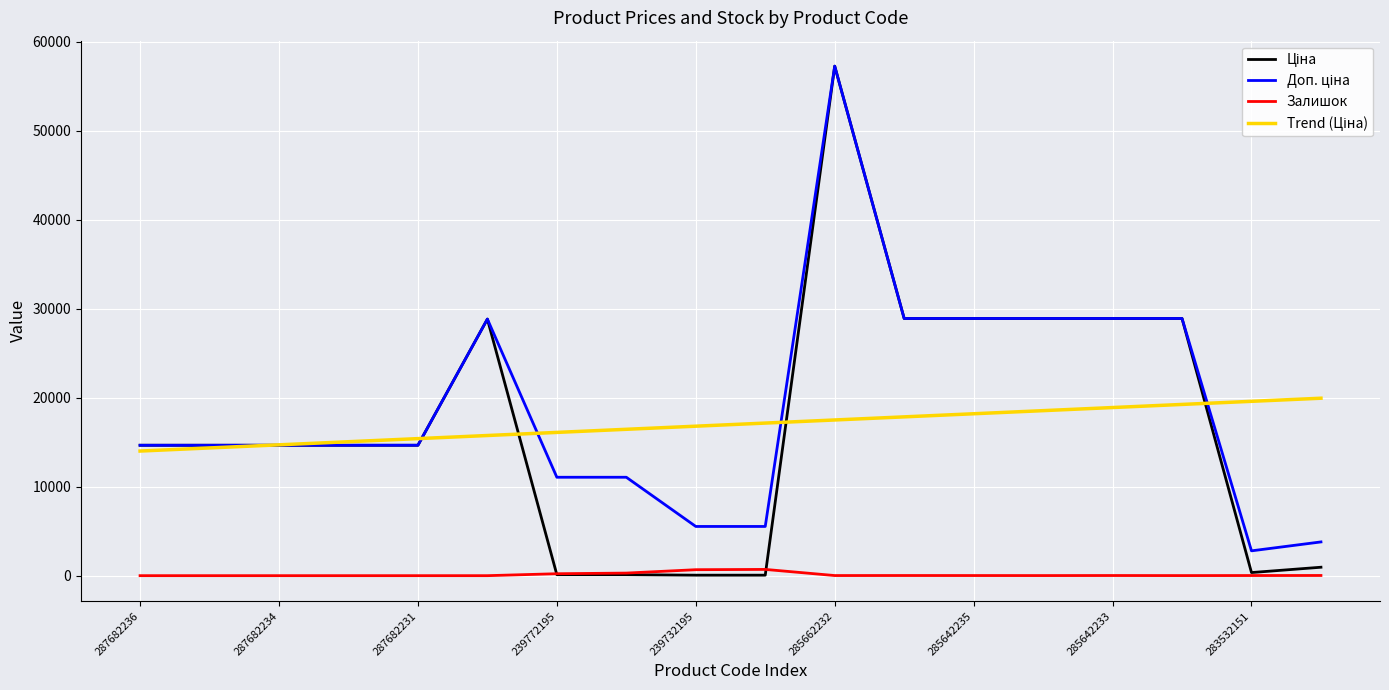

Does the chart display data point markers on the line(s)?

No